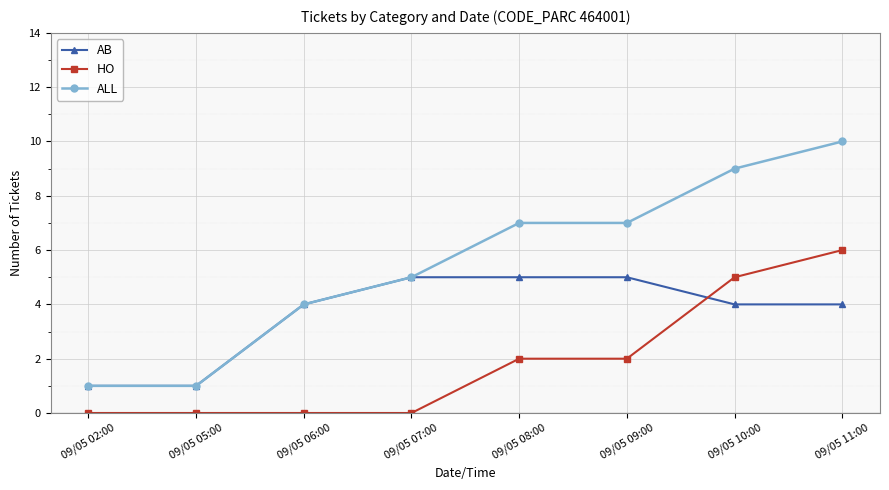

Count the HO values in the range 0 to 5.

7